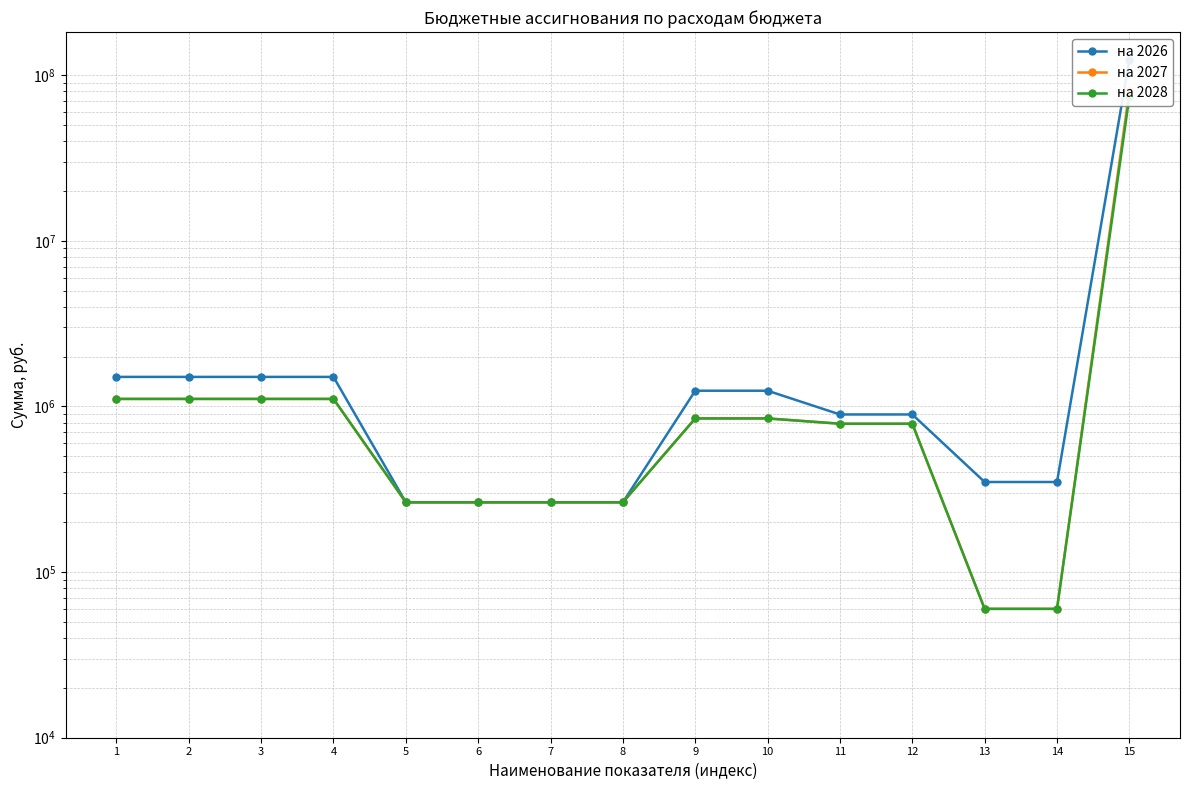

What is the value of the на 2026 point at the 2nd from the left?

1509200.0